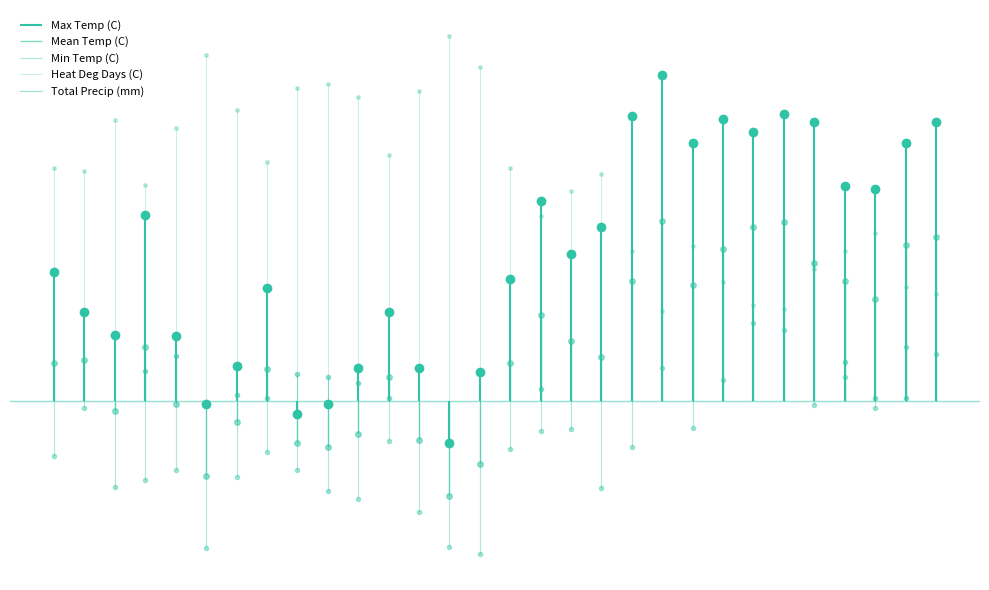

The value of Heat Deg Days (C) at 0 is 4.7. True or false?

False